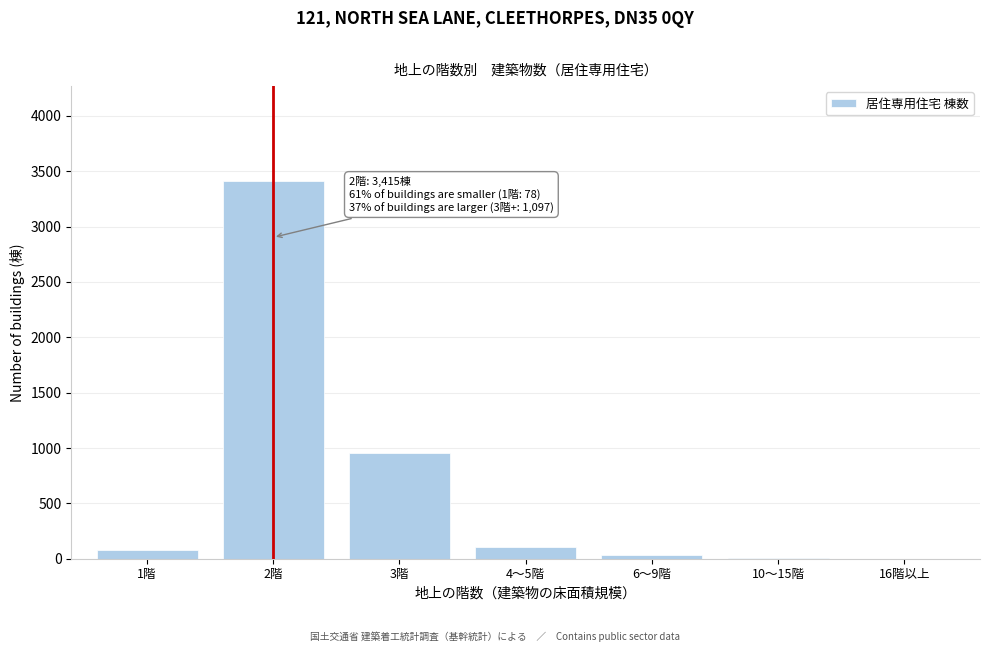

At which category does the chart reach its peak across all series?

2階